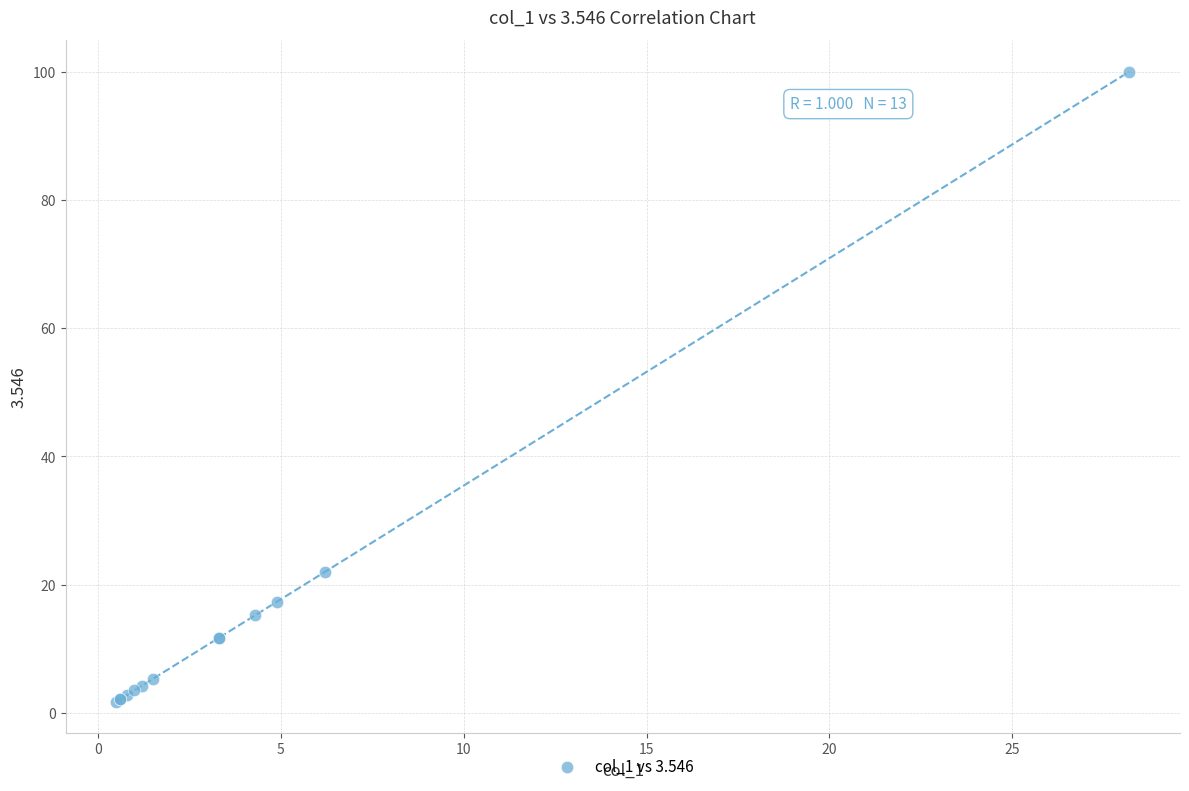

What Y value in the scatter plot is closest to 50?

22.0